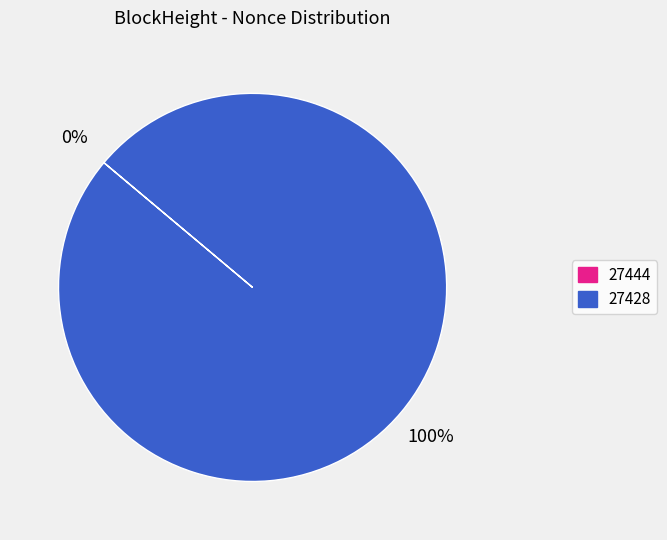

Which slice is the largest?

27428